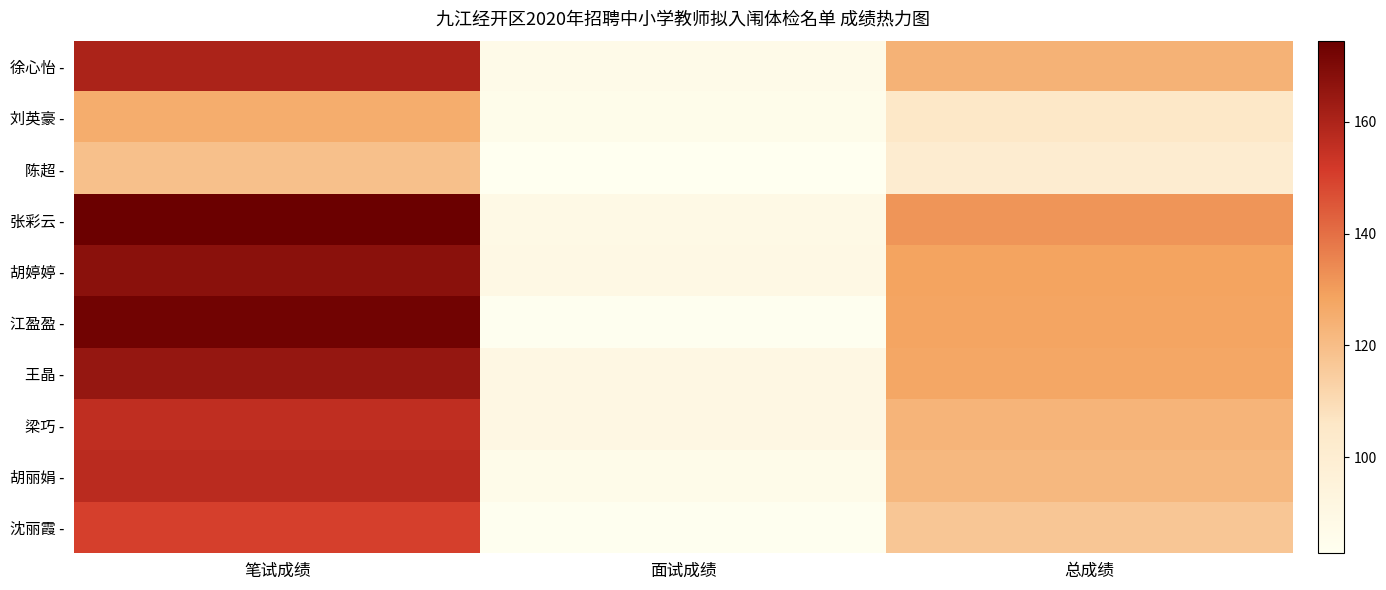

Rank the series at 总成绩 from lowest to highest value.

陈超 -, 刘英豪 -, 沈丽霞 -, 胡丽娟 -, 梁巧 -, 徐心怡 -, 王晶 -, 江盈盈 -, 胡婷婷 -, 张彩云 -